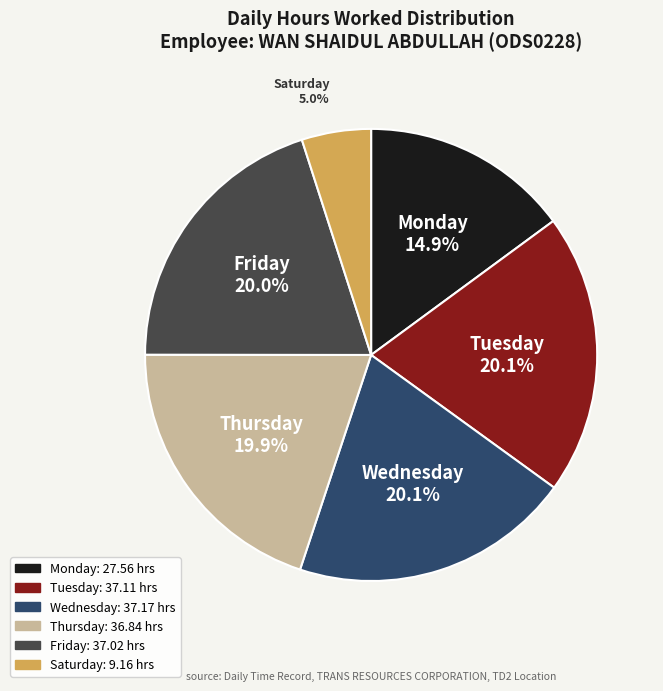

Does any single category account for the majority?

No